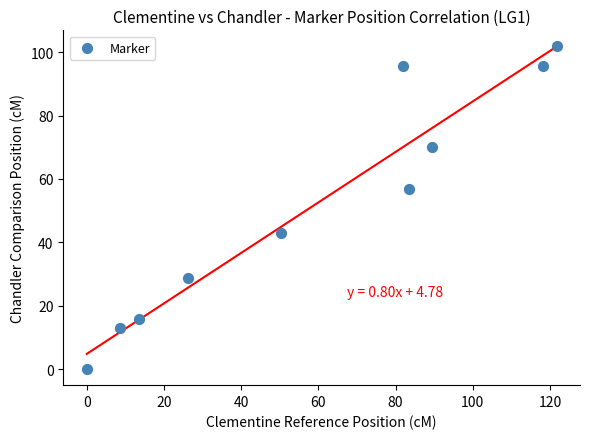

What is the range of Y values (max minus min)?

101.8